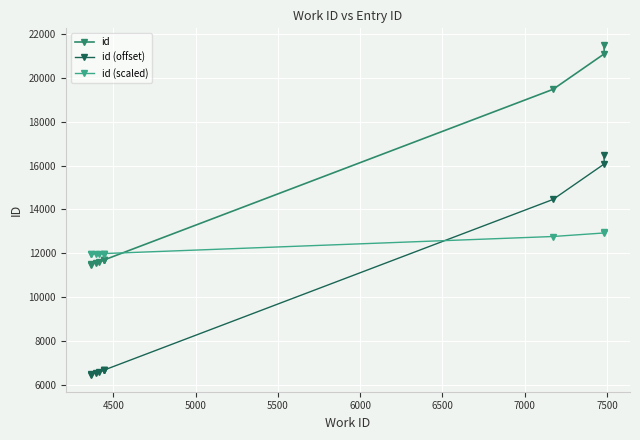

The value of id (offset) at 4000 is 11110.4. True or false?

False